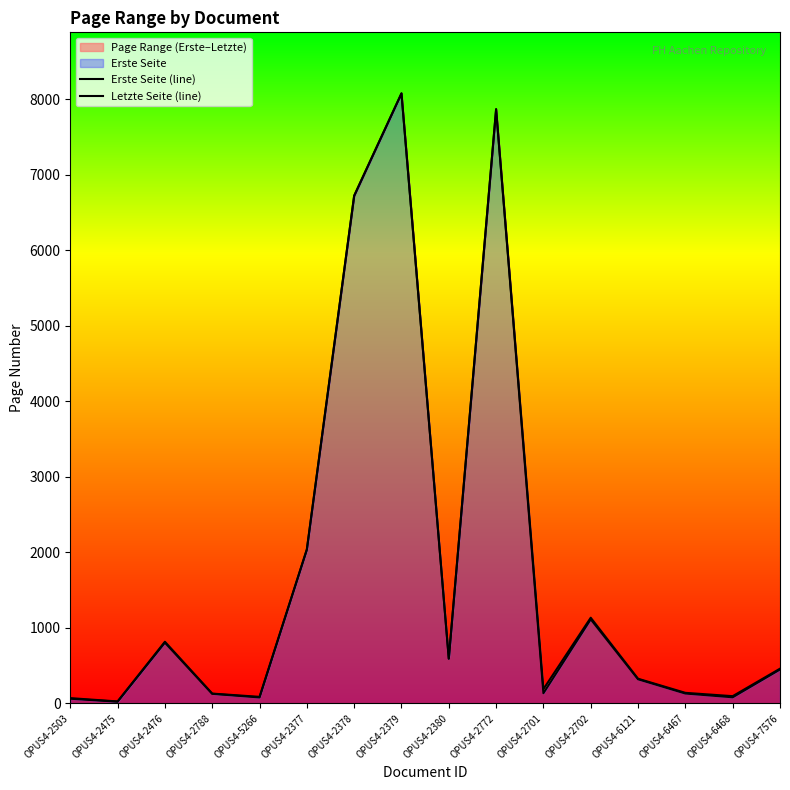

How many series are shown in this chart?

2